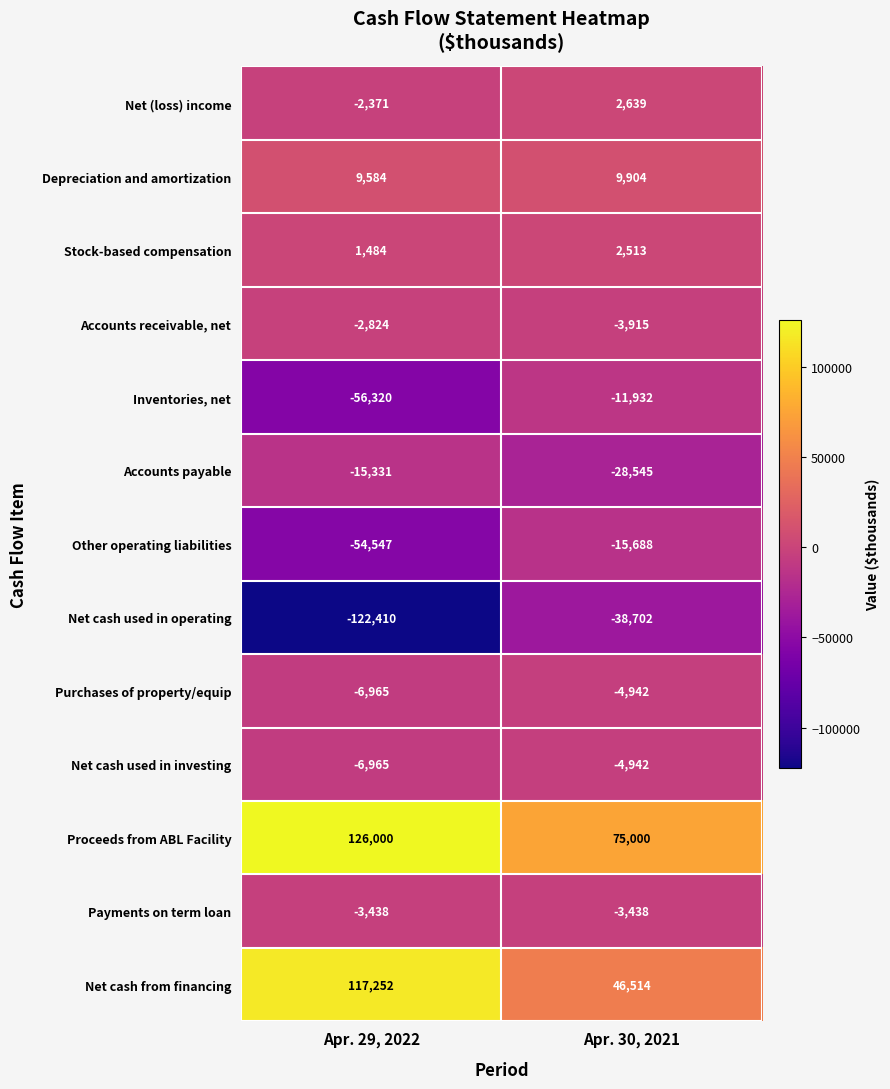

Which label corresponds to the largest value in the chart?

Apr. 29, 2022